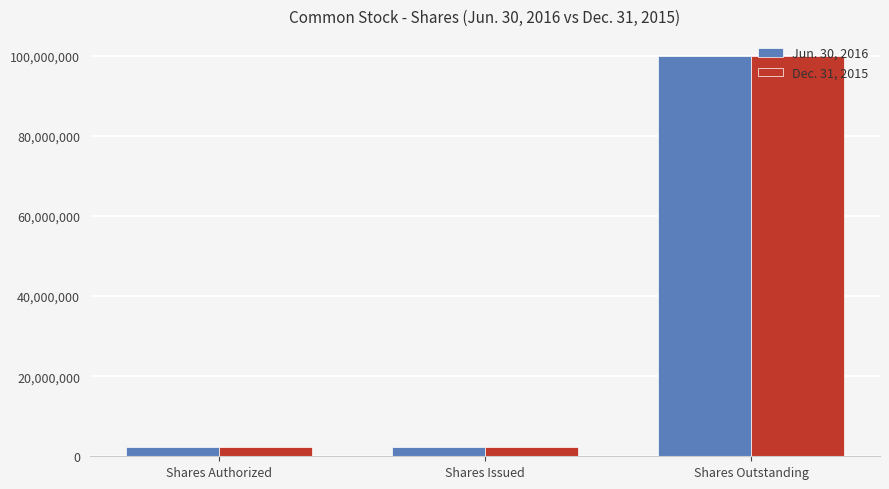

At which category is the sum across all series the highest?

Shares Outstanding